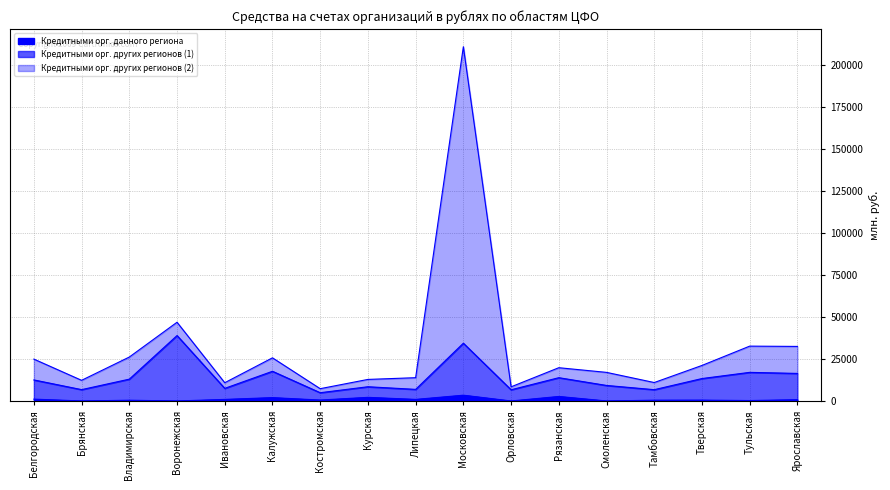

Reading left to right, what are all the values shown in this chart?

Кредитными орг. данного региона: 1105	0	445	0	932	1995	551	2156	935	3437	0	2684	0	471	511	257	761
Кредитными орг. других регионов (1): 12517	6747	12982	38909	7501	17661	4916	8463	6902	34355	6659	13848	9234	6717	13337	17021	16388
Кредитными орг. других регионов (2): 24904	12286	26130	46828	10856	25663	7313	12819	13851	210691	8415	19784	17009	10966	21131	32620	32443